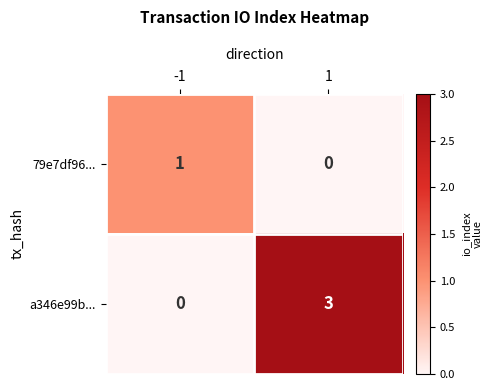

Is the value of a346e99b... at 1 greater than the value of 79e7df96... at -1?

Yes